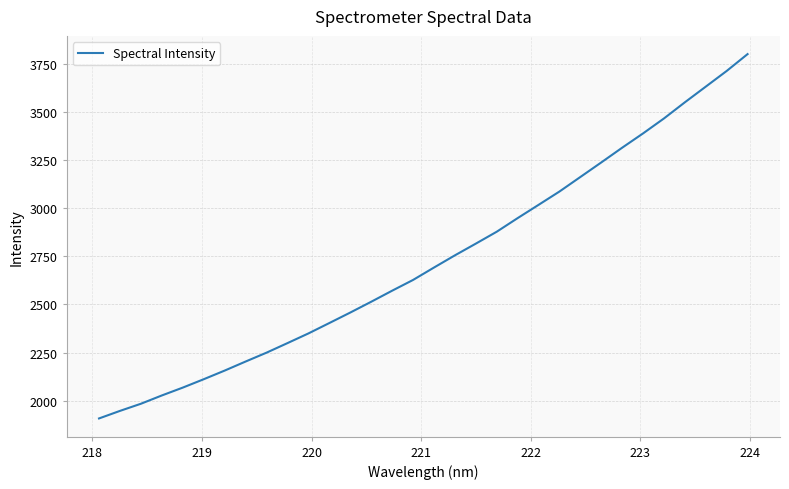

What is the difference between the maximum and minimum values?

1890.8